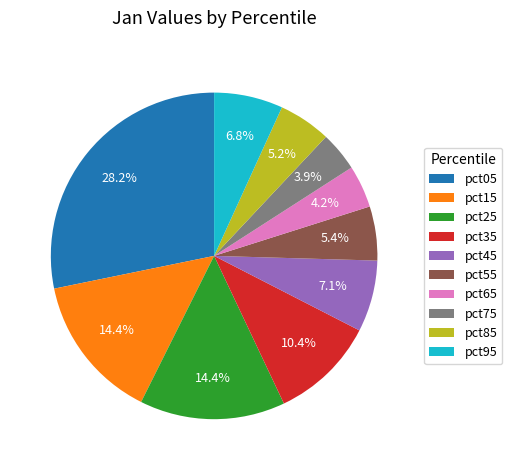

Is pct95 the majority of the pie?

No